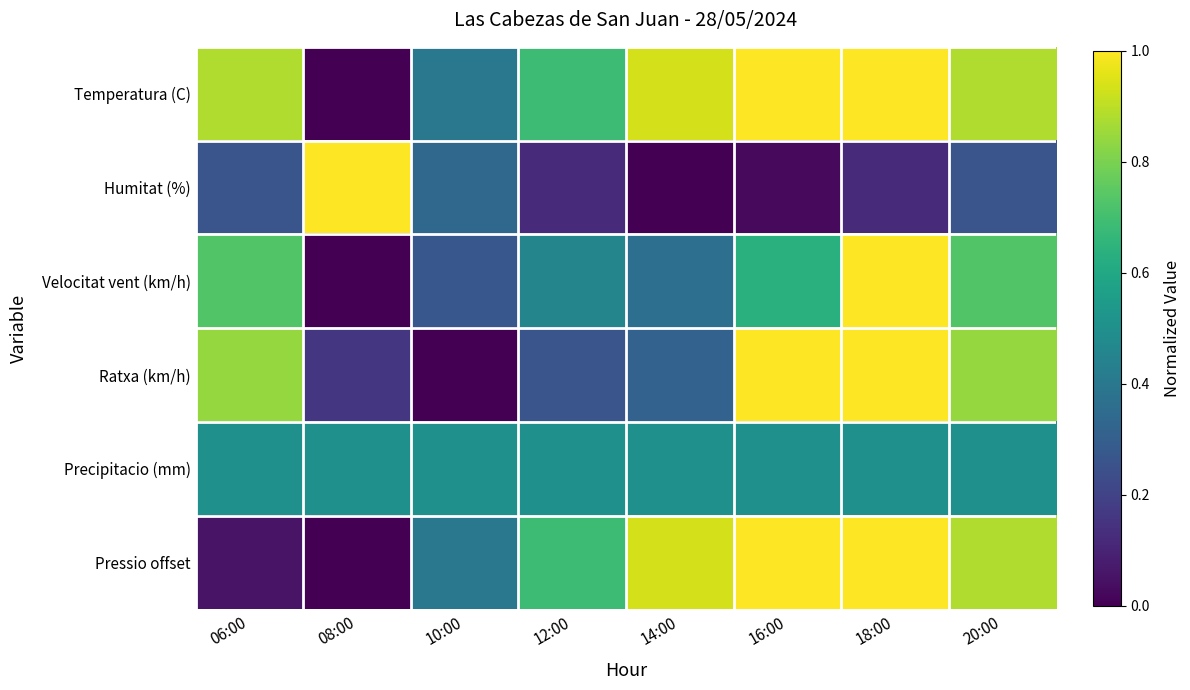

What is the greatest value displayed?

1.0